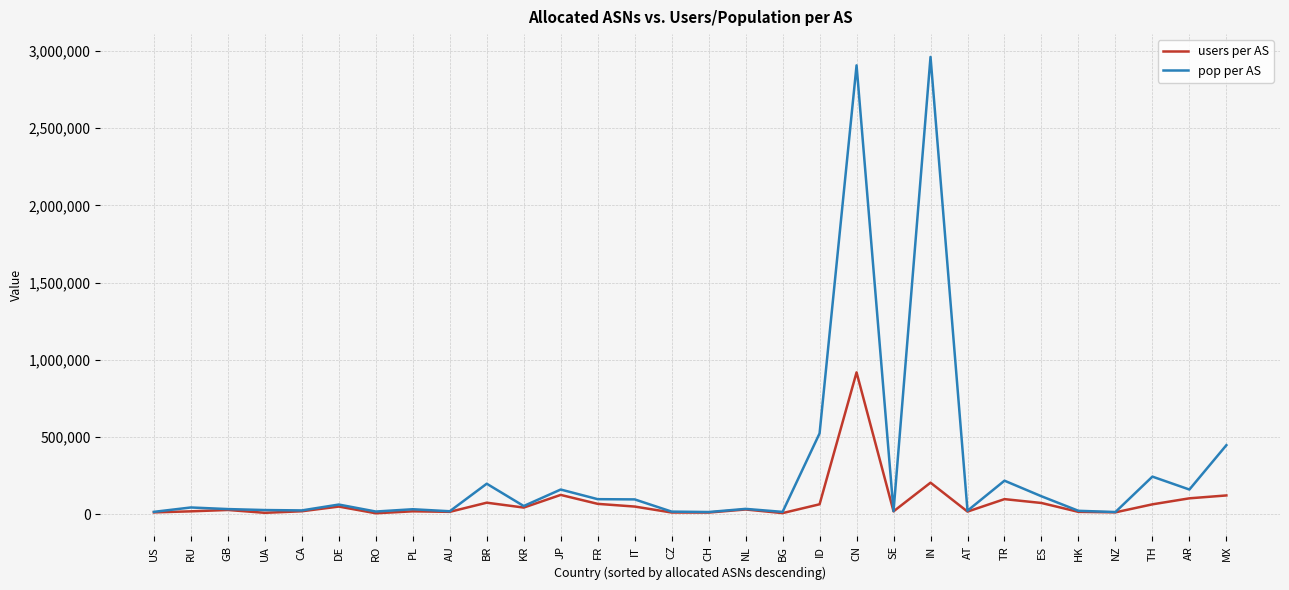

The value of users per AS at CN is 918380. True or false?

True